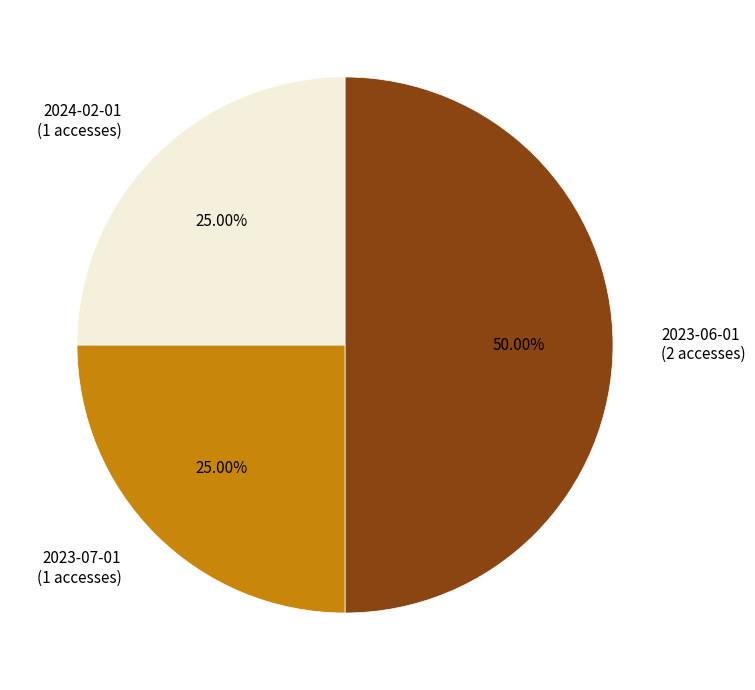

What percentage is the 2023-06-01 slice, to the nearest percent?

50%